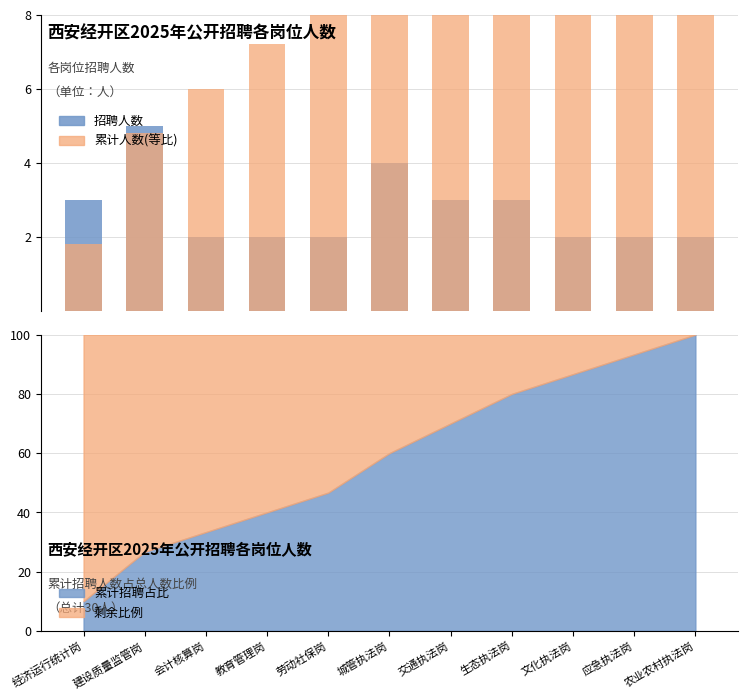

List the labels in order of 累计人数(等比) value, largest first.

农业农村执法岗, 应急执法岗, 文化执法岗, 生态执法岗, 交通执法岗, 城管执法岗, 劳动社保岗, 教育管理岗, 会计核算岗, 建设质量监管岗, 经济运行统计岗